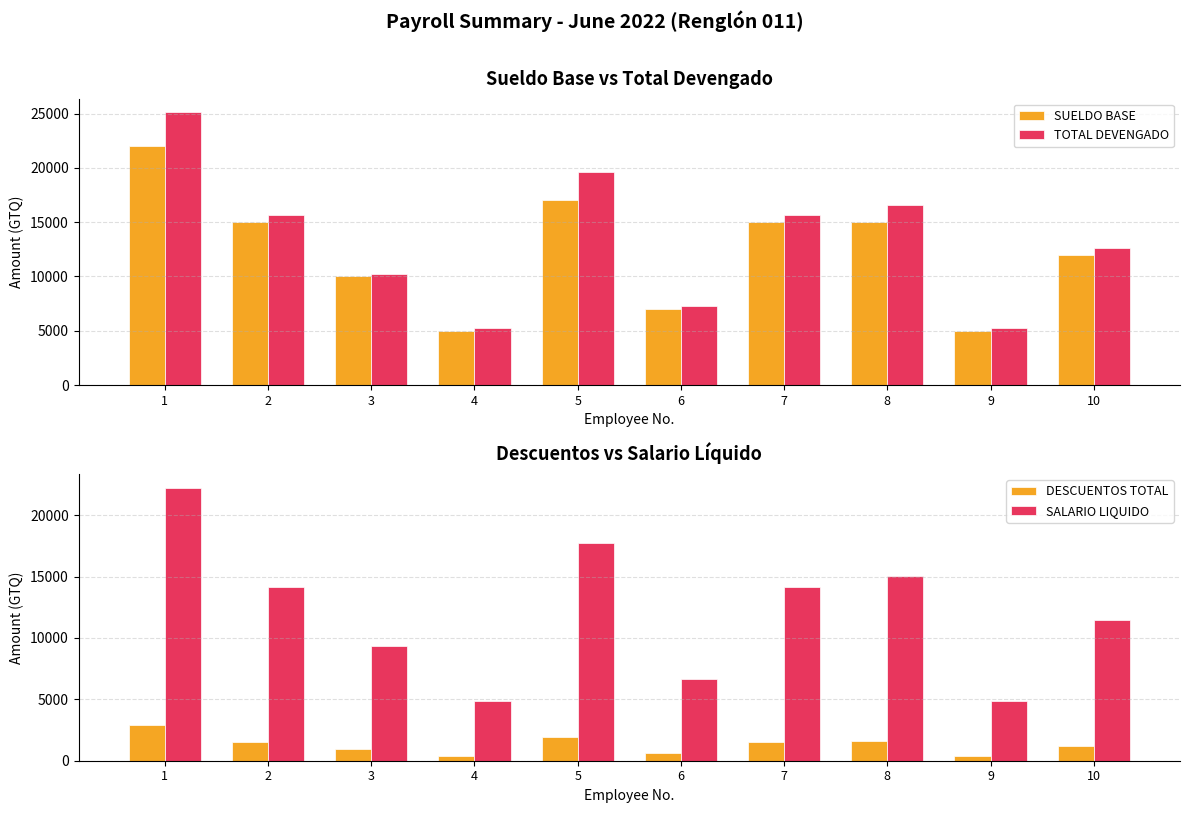

Reading left to right, list all the values displayed in this chart.

SUELDO BASE: 1=22000.0	2=15000.0	3=10000.0	4=5000.0	5=17000.0	6=7000.0	7=15000.0	8=15000.0	9=5000.0	10=12000.0
TOTAL DEVENGADO: 1=25125.0	2=15625.0	3=10250.0	4=5250.0	5=19625.0	6=7250.0	7=15625.0	8=16625.0	9=5250.0	10=12625.0
DESCUENTOS TOTAL: 1=2907.3	2=1510.9	3=923.2	4=376.6	5=1925.5	6=595.3	7=1510.9	8=1620.2	9=376.6	10=1182.9
SALARIO LIQUIDO: 1=22217.7	2=14114.1	3=9326.8	4=4873.4	5=17699.5	6=6654.7	7=14114.1	8=15004.8	9=4873.4	10=11442.1